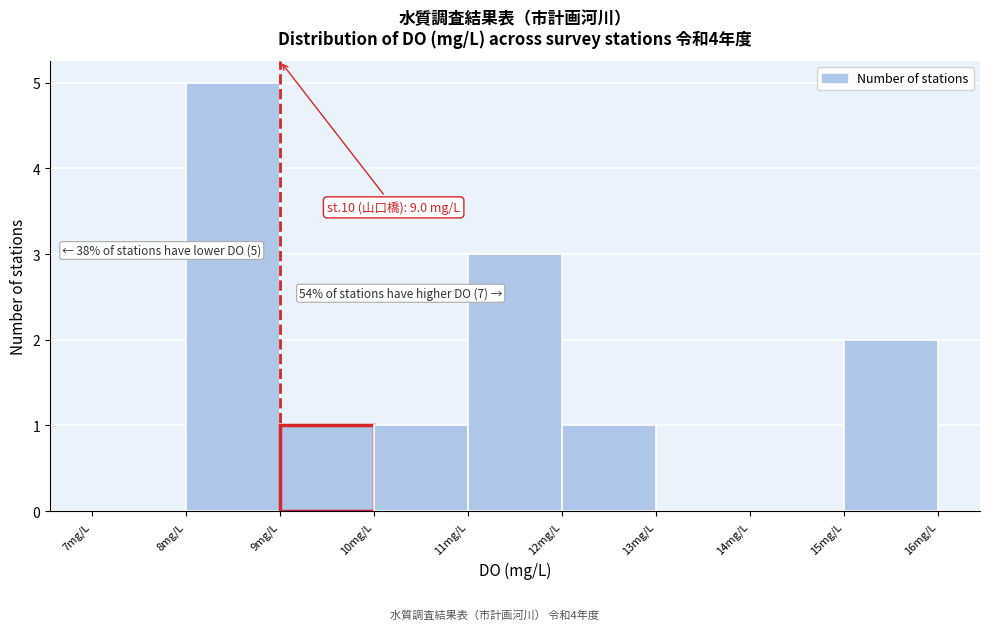

Which range on the x-axis has the tallest bar?

8 to 9